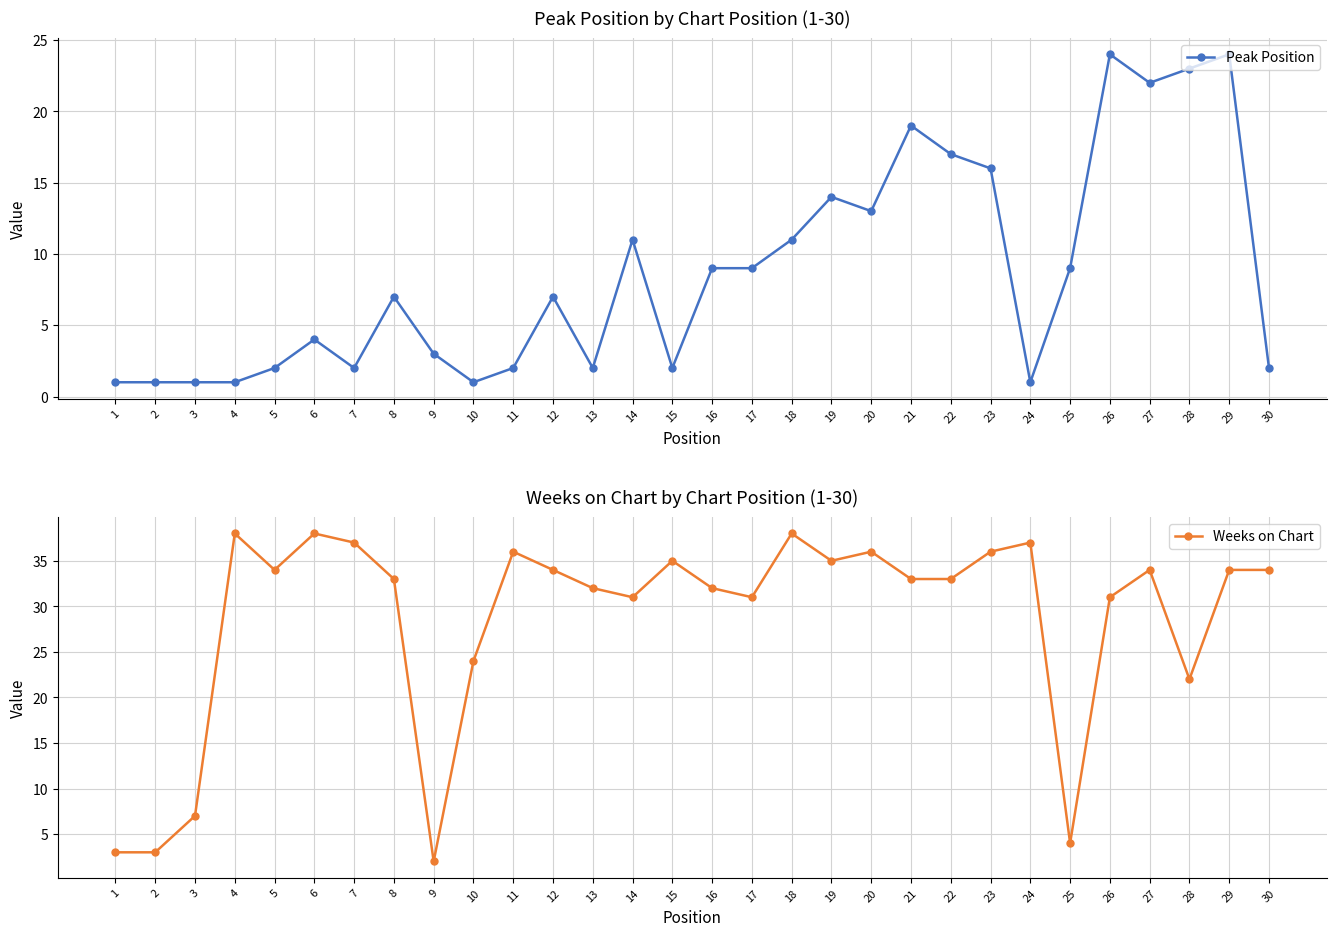

How many lines are shown in the chart?

2